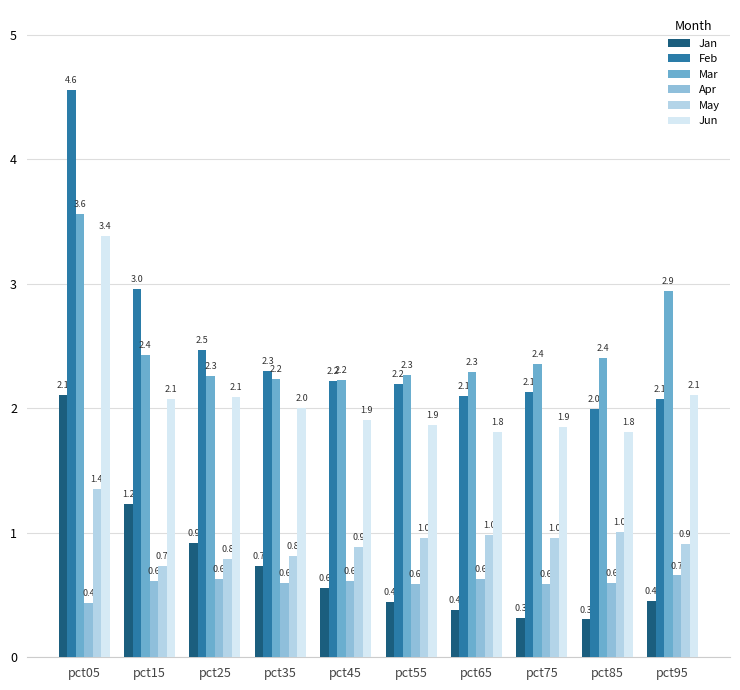

Reading left to right, what are all the values shown in this chart?

Jan: 2.1	1.2	0.9	0.7	0.6	0.4	0.4	0.3	0.3	0.4
Feb: 4.6	3.0	2.5	2.3	2.2	2.2	2.1	2.1	2.0	2.1
Mar: 3.6	2.4	2.3	2.2	2.2	2.3	2.3	2.4	2.4	2.9
Apr: 0.4	0.6	0.6	0.6	0.6	0.6	0.6	0.6	0.6	0.7
May: 1.4	0.7	0.8	0.8	0.9	1.0	1.0	1.0	1.0	0.9
Jun: 3.4	2.1	2.1	2.0	1.9	1.9	1.8	1.9	1.8	2.1